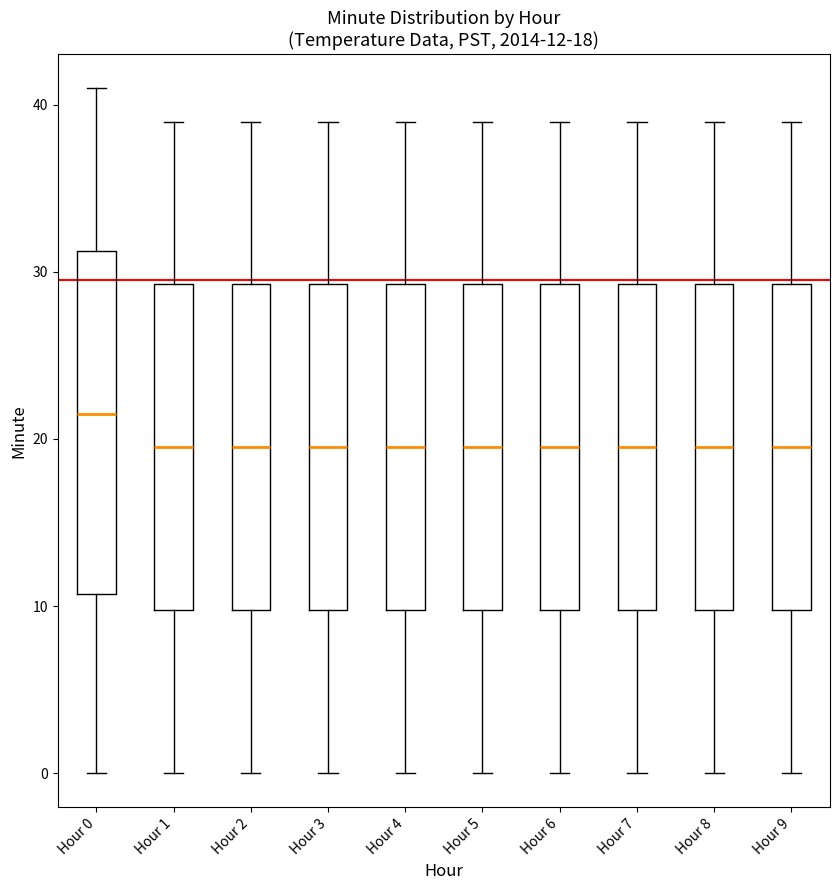

Comparing the boxes themselves (not the whiskers), which one is the tallest?

Hour 0